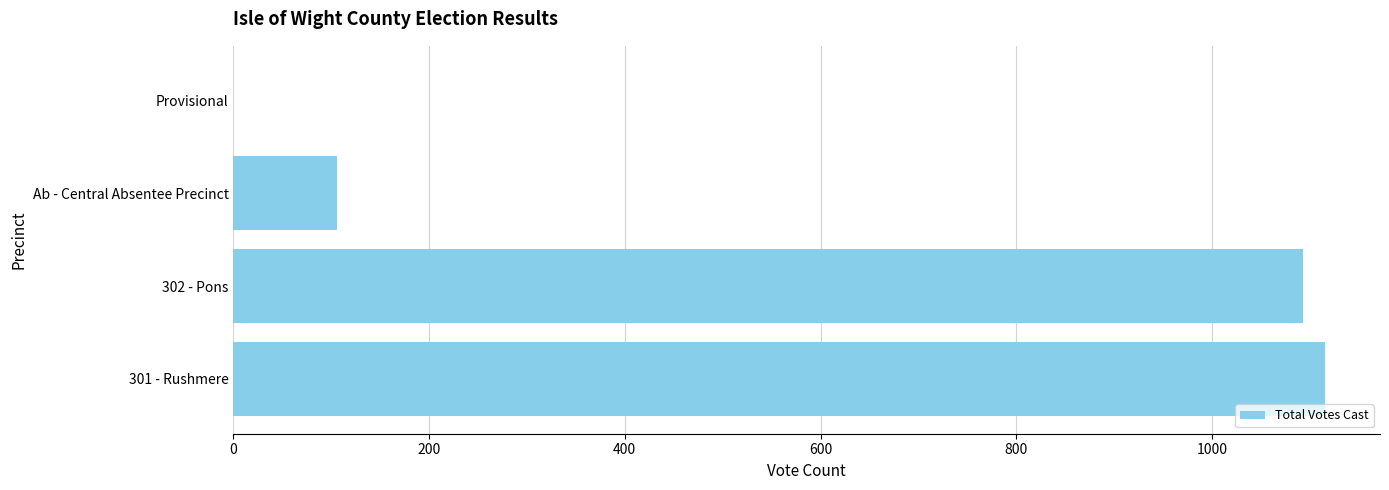

What is the average value?

579